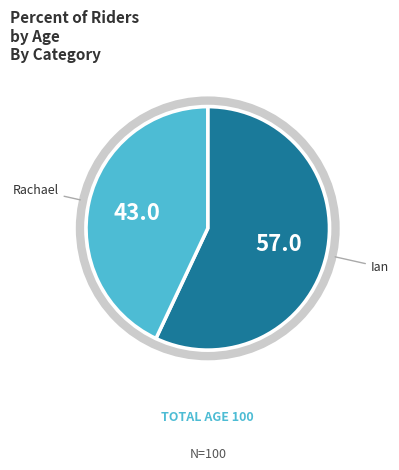

Combined, do Rachael and Ian account for over 50%?

Yes